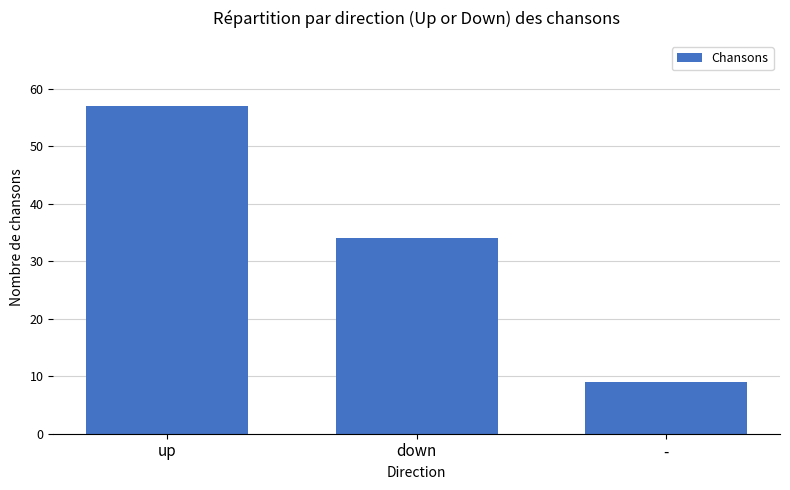

Reading left to right, what are all the values shown in this chart?

up=57	down=34	-=9